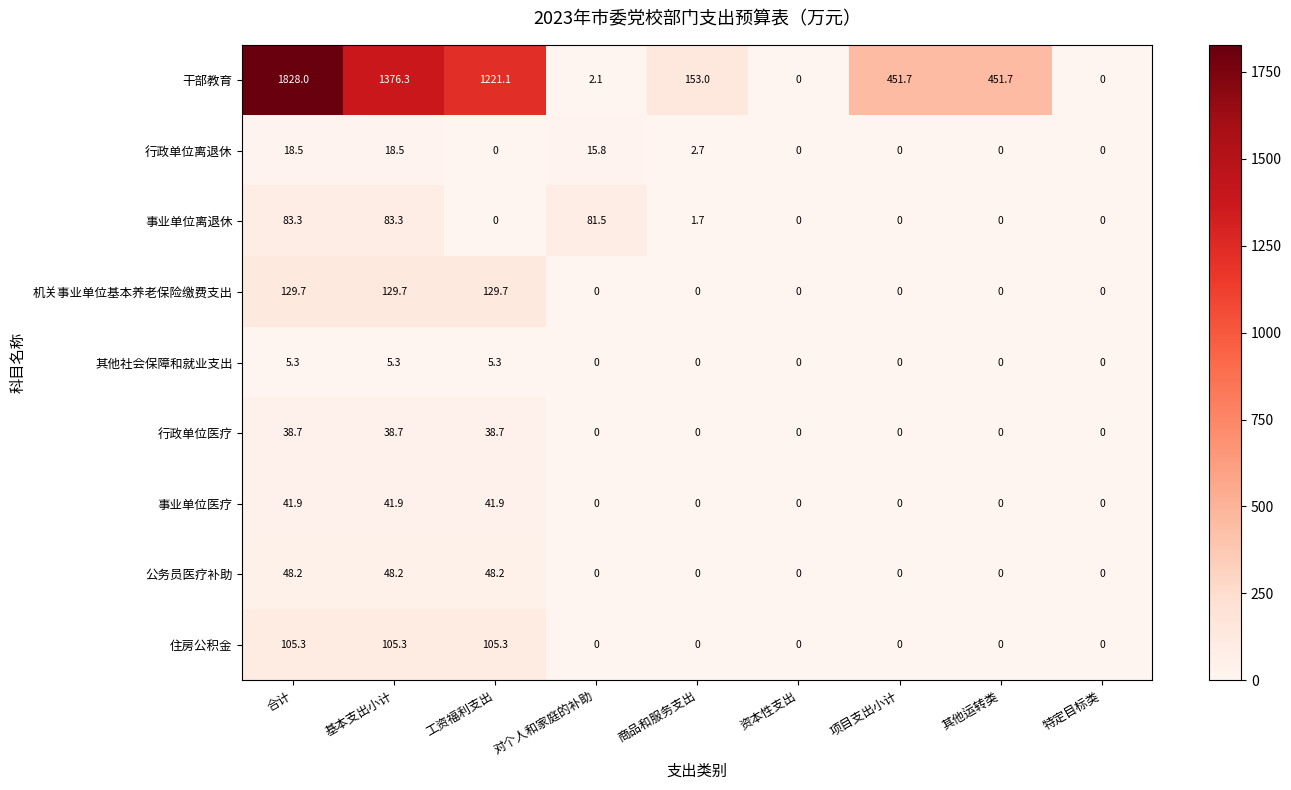

Which series has the largest total across all categories?

干部教育